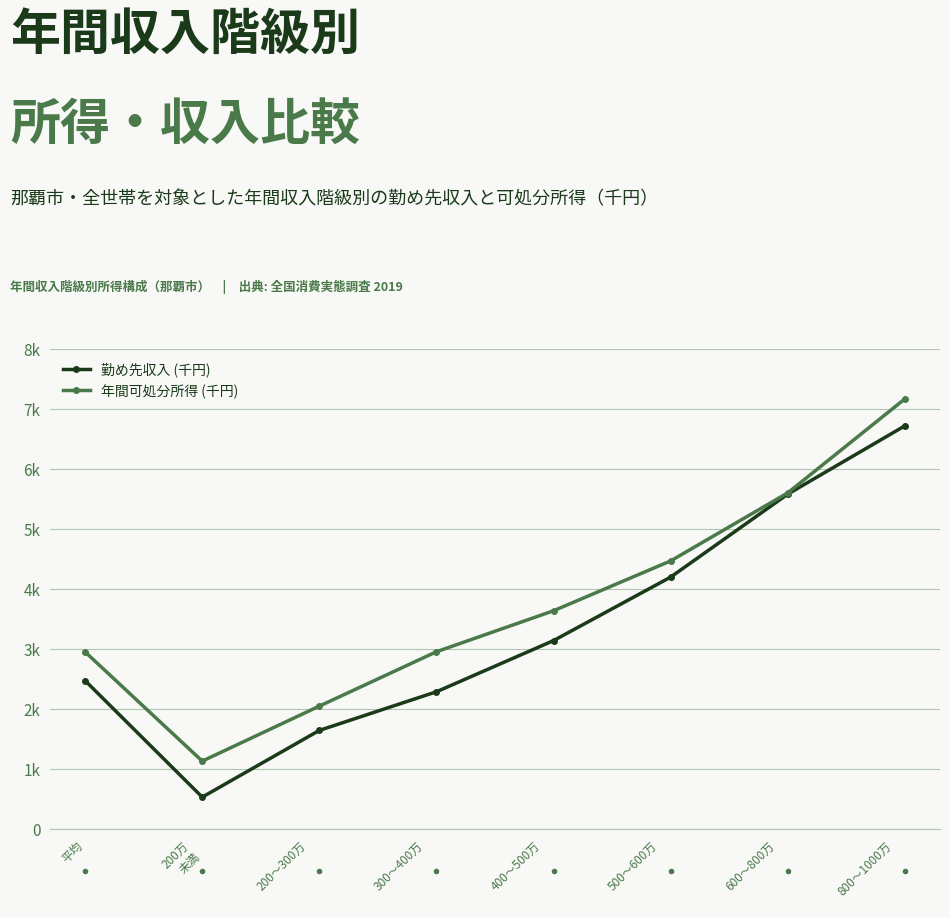

Does the chart display data point markers on the line(s)?

Yes